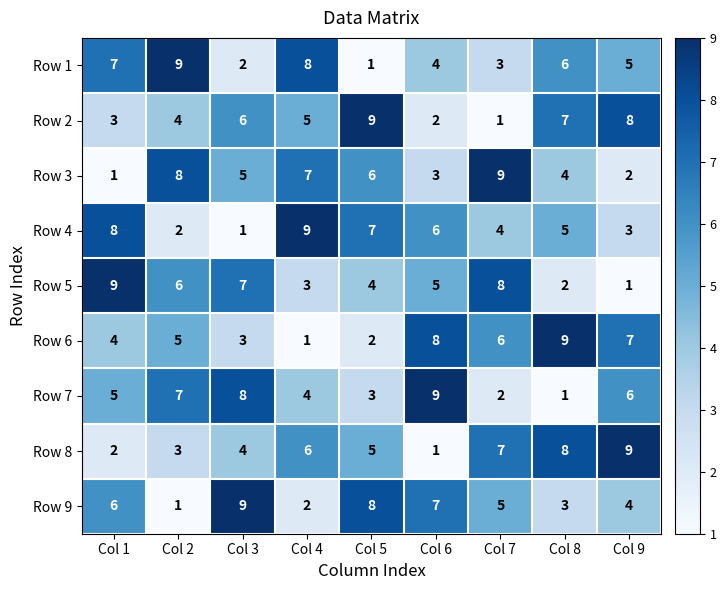

At how many categories does at least one series exceed 5?

9